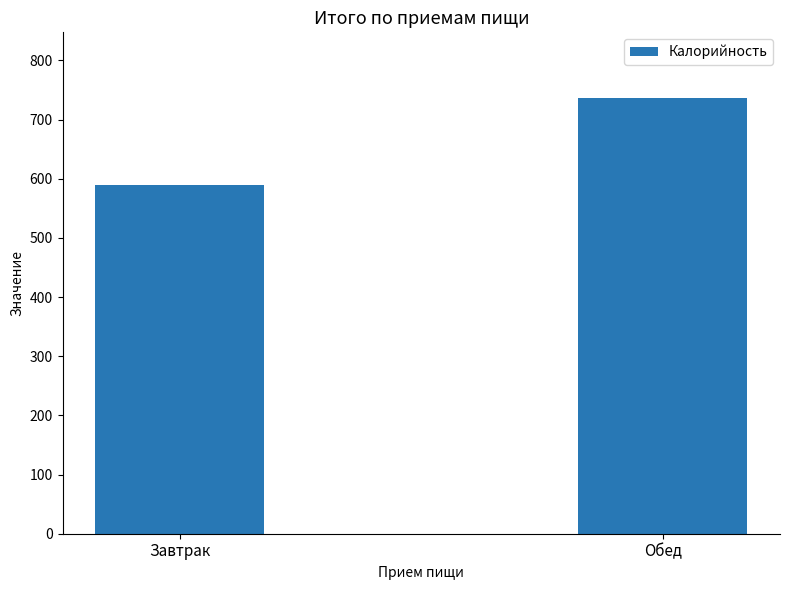

What is the average value?

663.0